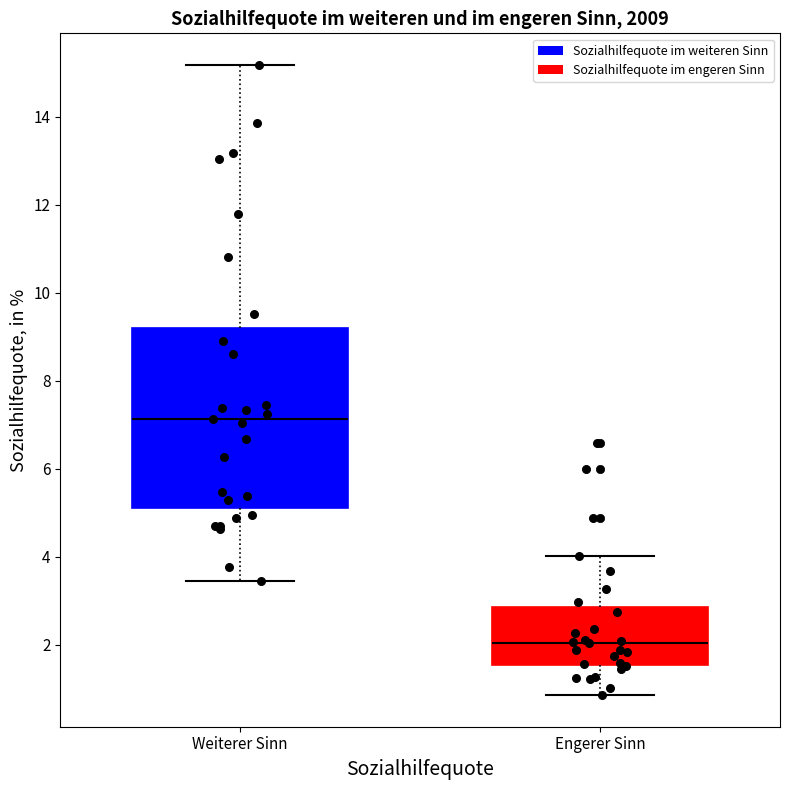

Which box is the tallest, from its lower edge to its upper edge?

Weiterer Sinn